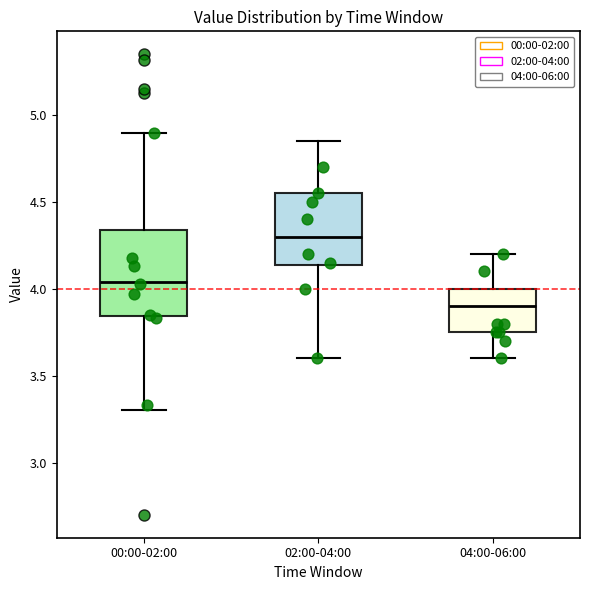

Which box has the highest median line?

02:00-04:00